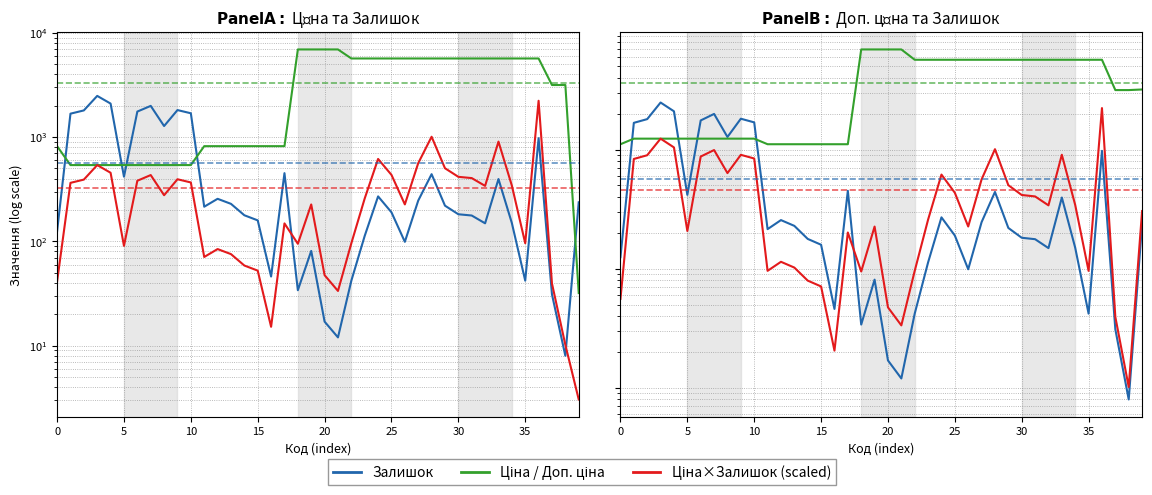

What is the minimum value for Залишок?

8.0